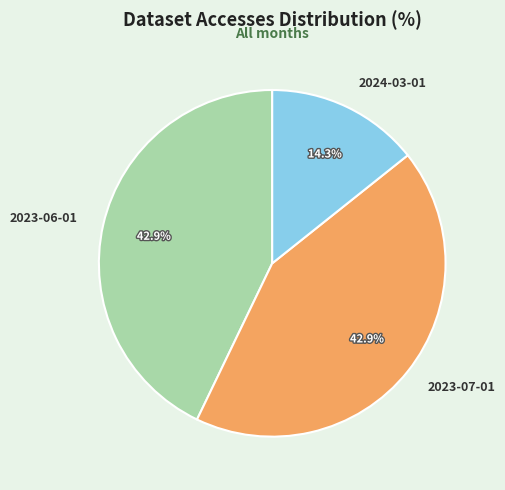

To the nearest percent, what is the difference between the 2024-03-01 and 2023-07-01 slice percentages?

29%